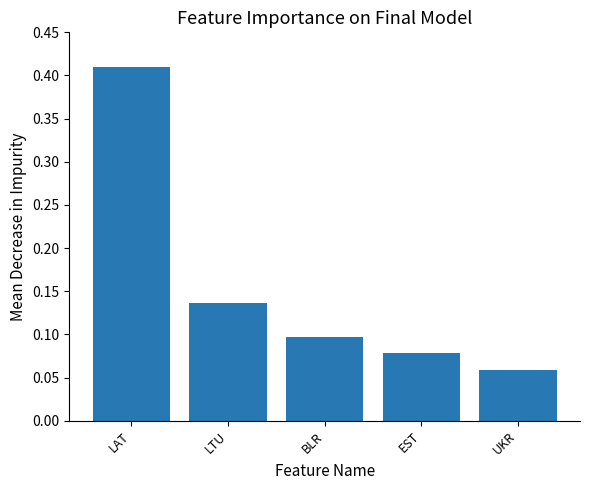

What is the sum of all values?

0.8